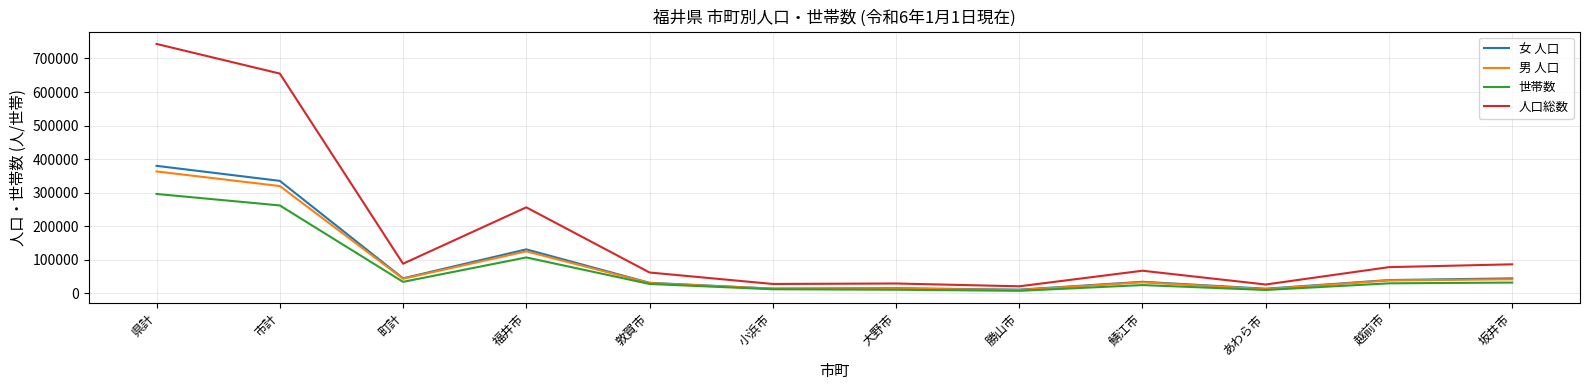

At which category does 人口総数 reach its first local peak?

福井市